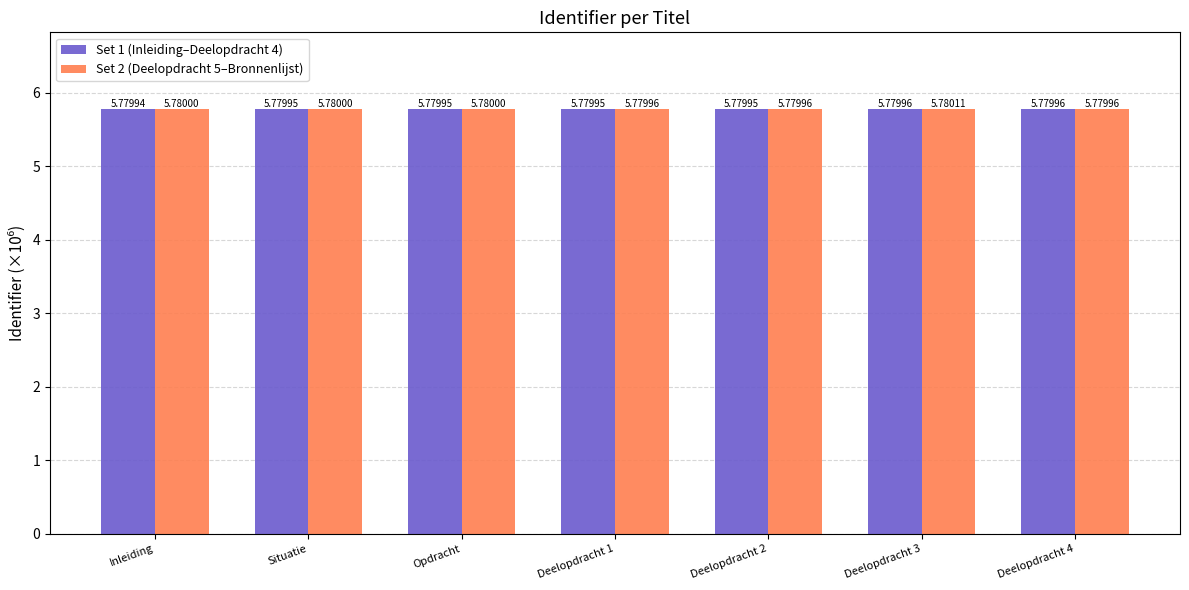

The Set 1 (Inleiding–Deelopdracht 4) series shows 5.8 at Deelopdracht 4. True or false?

True